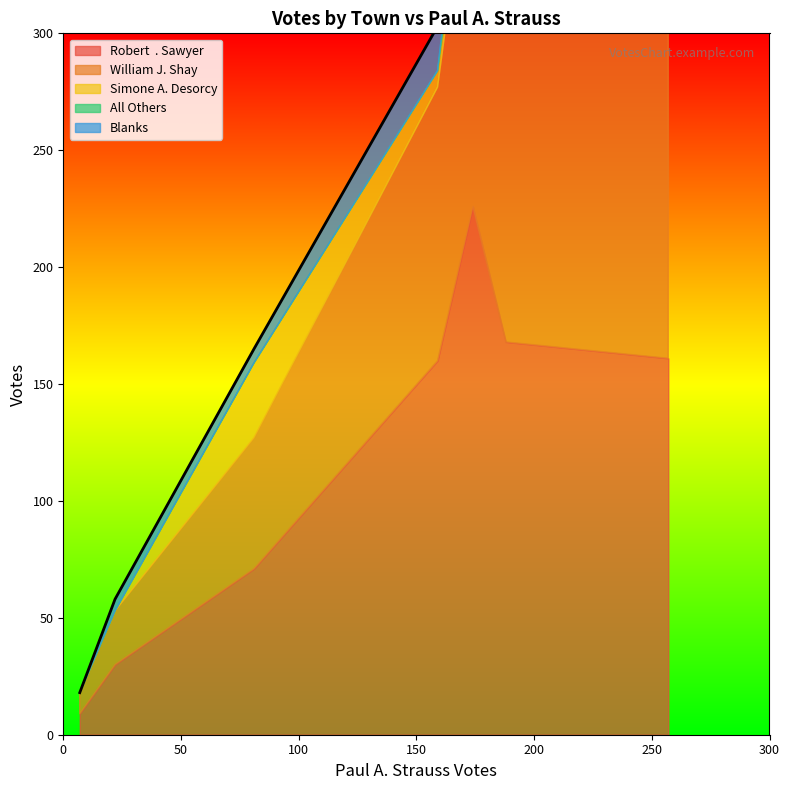

Is it true that William J. Shay equals 18 at Chilmark?

False